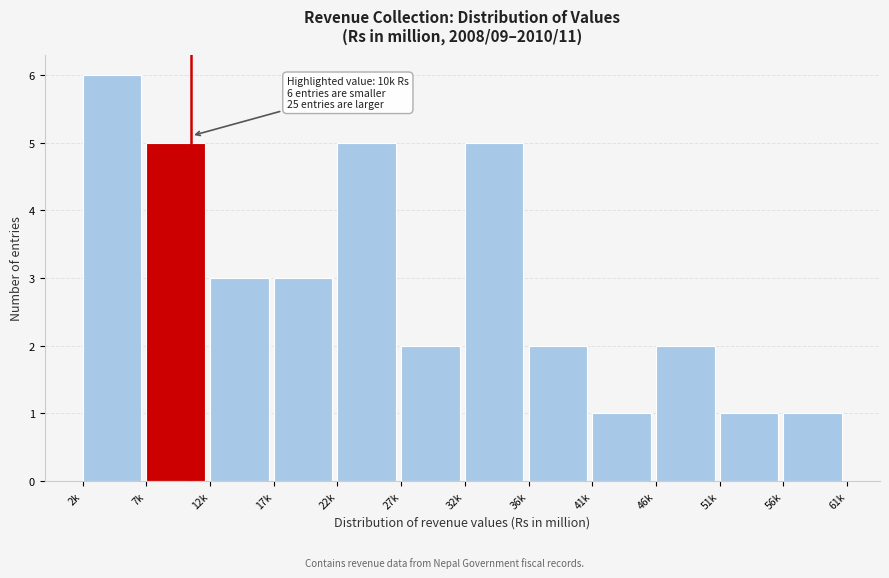

Reading left to right, list all the values displayed in this chart.

2k=6	7k=5	12k=3	17k=3	22k=5	27k=2	32k=5	36k=2	41k=1	46k=2	51k=1	56k=1